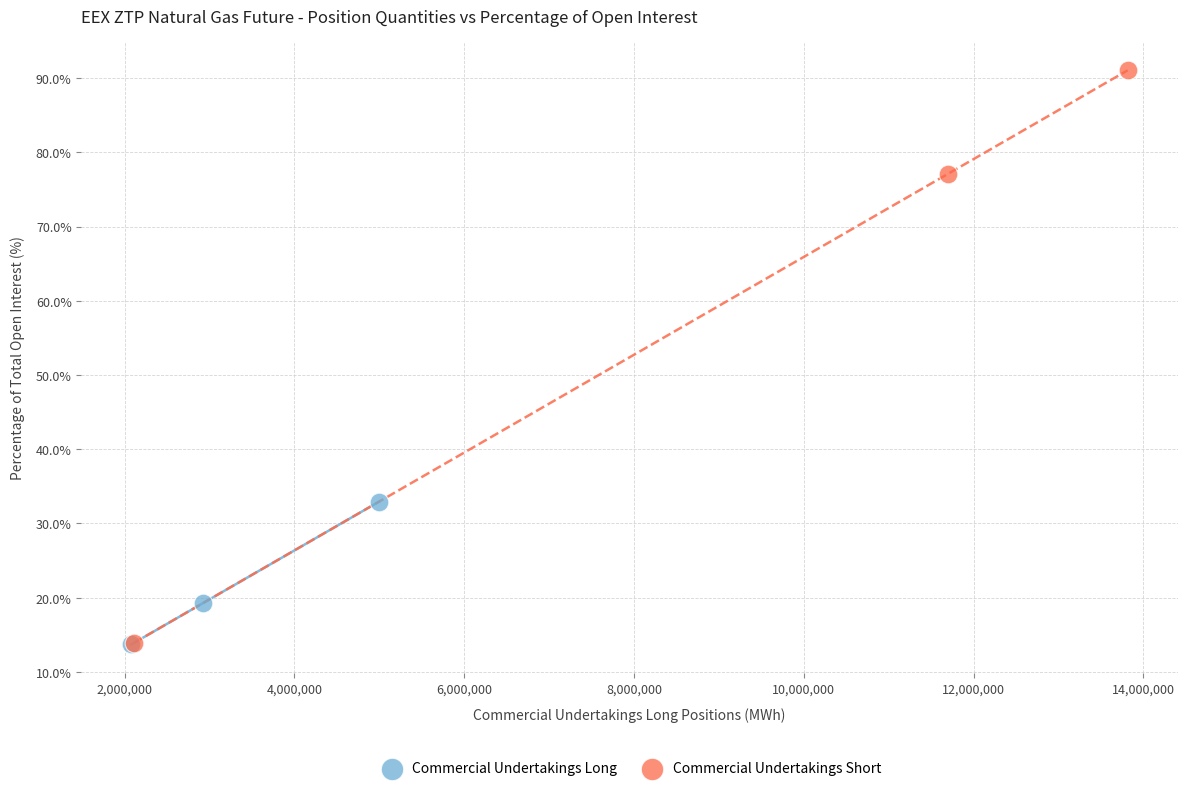

Which series has the widest spread of Y values?

Commercial Undertakings Short